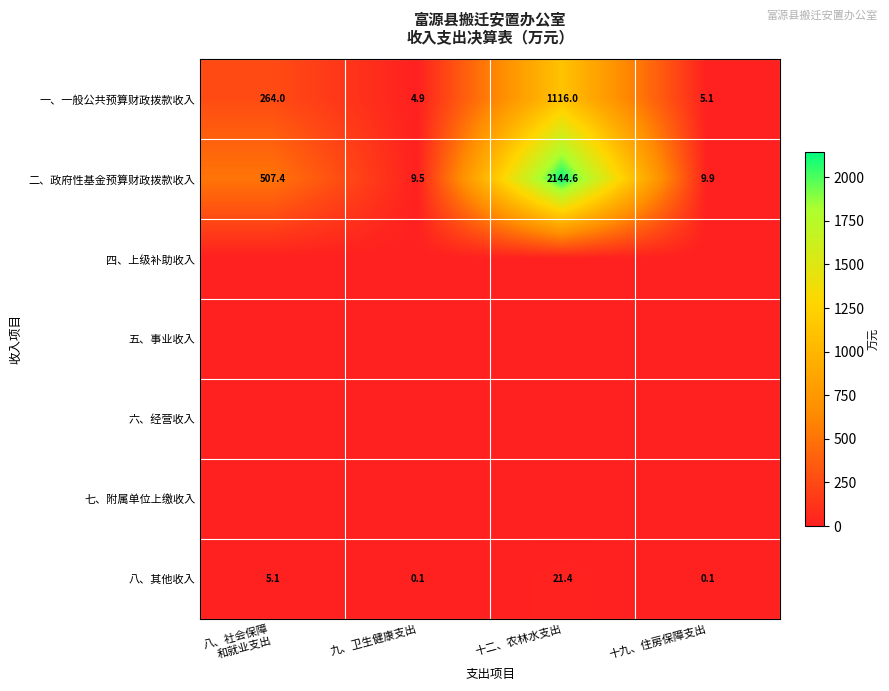

What is the lowest value of the 二、政府性基金预算财政拨款收入 series?

9.5